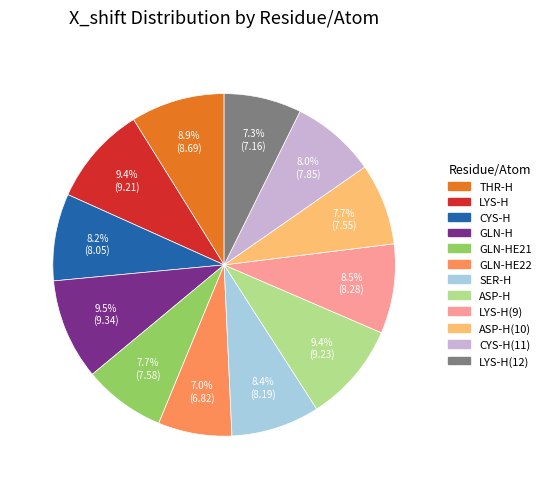

Is there any slice that represents more than half of the pie?

No